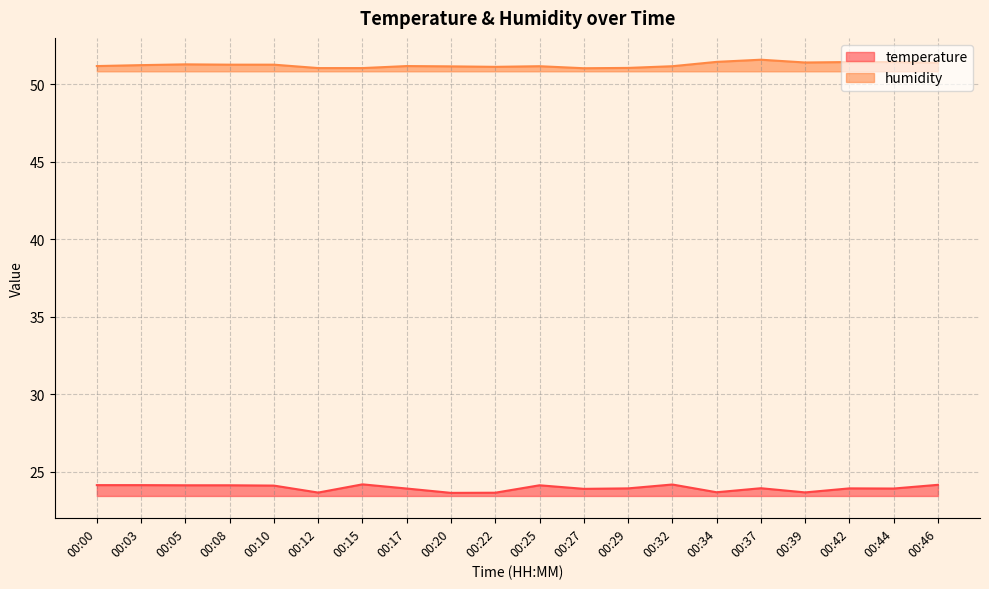

List the series in order of their peak value, highest first.

humidity, temperature